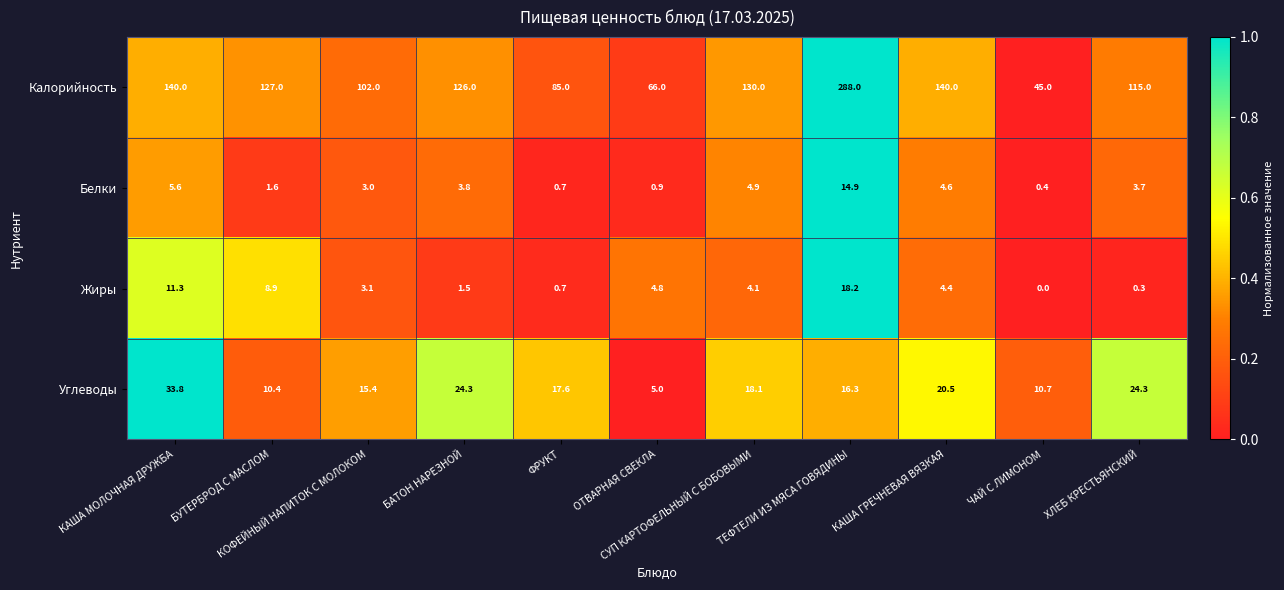

Which series changed the most between КОФЕЙНЫЙ НАПИТОК С МОЛОКОМ and ХЛЕБ КРЕСТЬЯНСКИЙ?

Калорийность